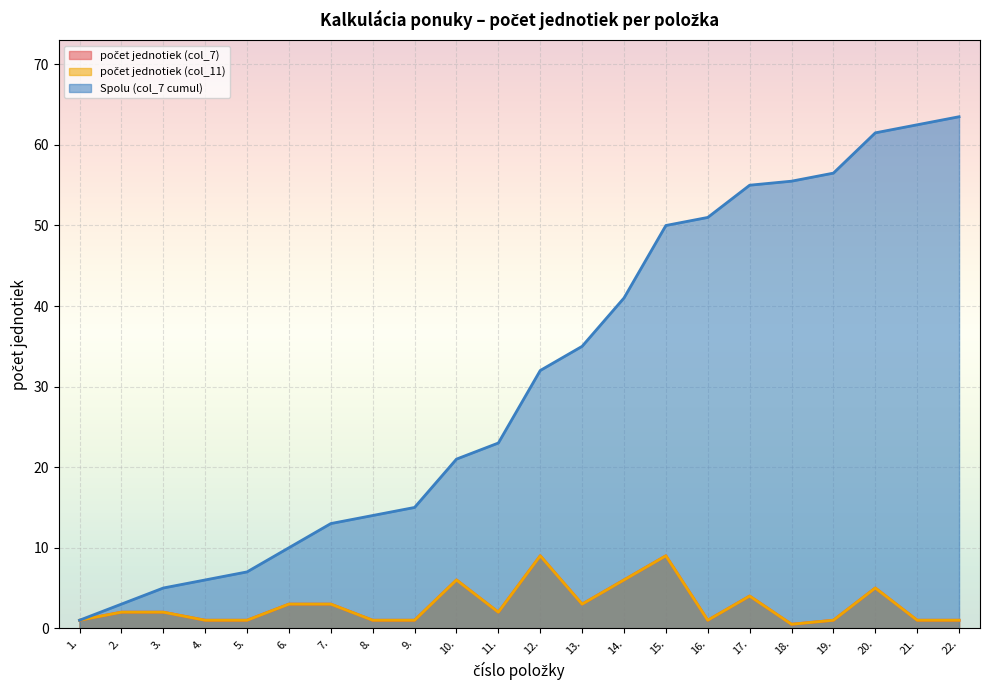

What is the sum of all počet jednotiek (col_7) values?

63.5